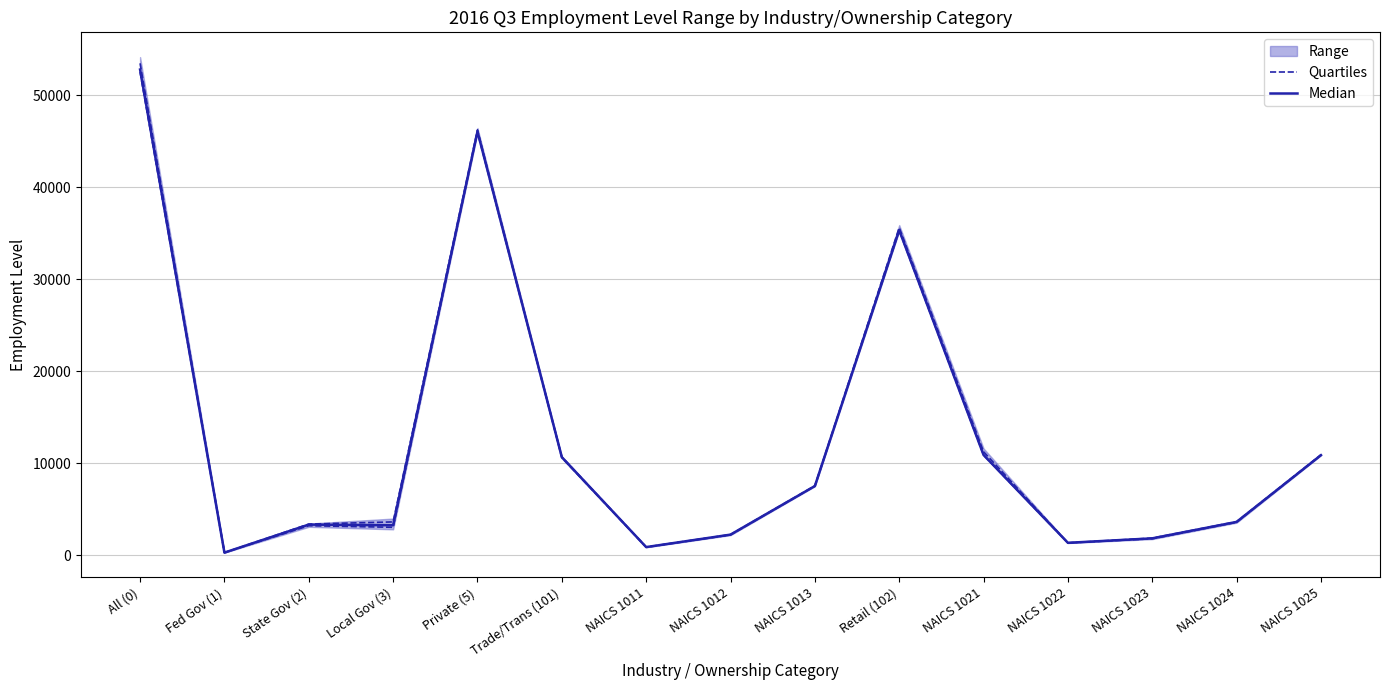

The Median series shows 1351.0 at NAICS 1022. True or false?

True